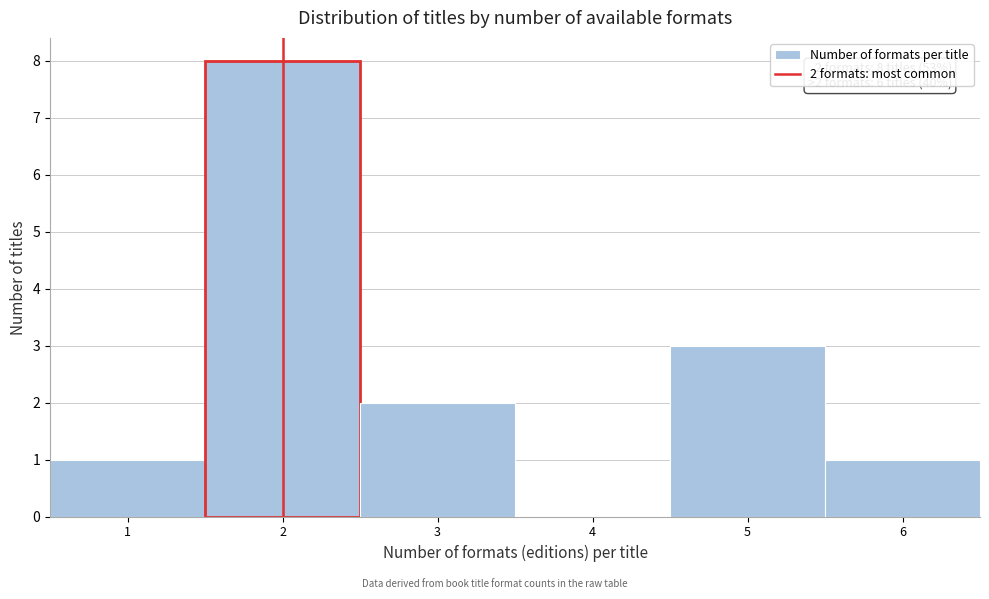

Over which range of the x-axis is the bar tallest?

1.5 to 2.5